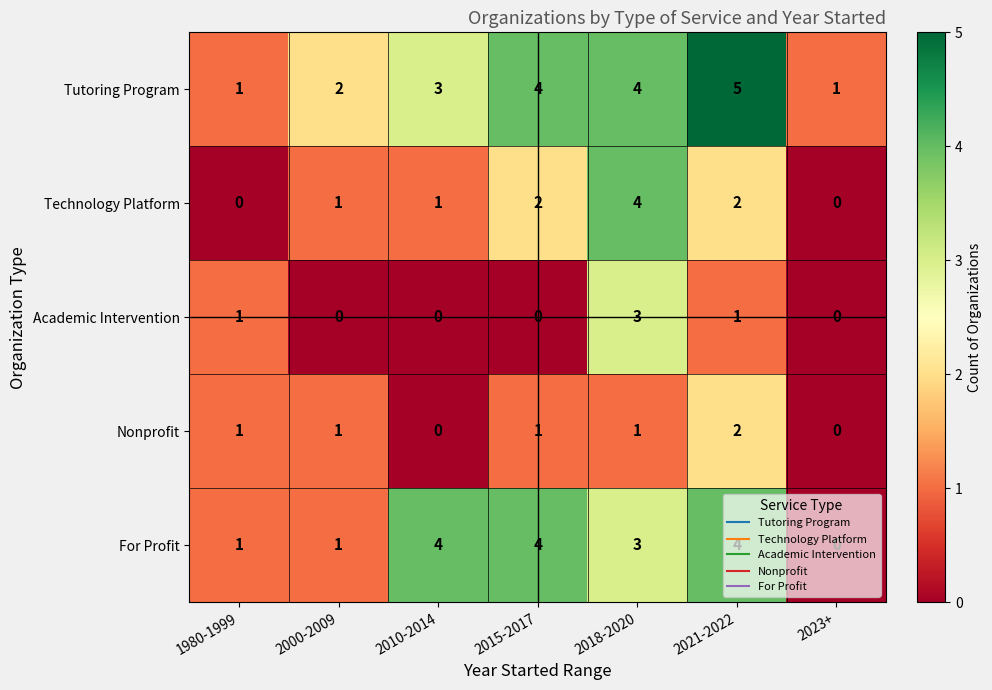

What is the maximum value shown in the chart?

5